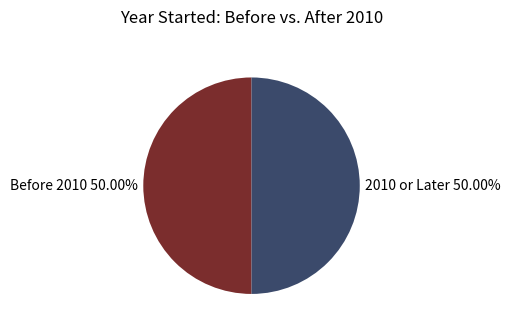

Approximately how many times larger is the value at 2010 or Later 50.00% compared to Before 2010 50.00%?

1.0